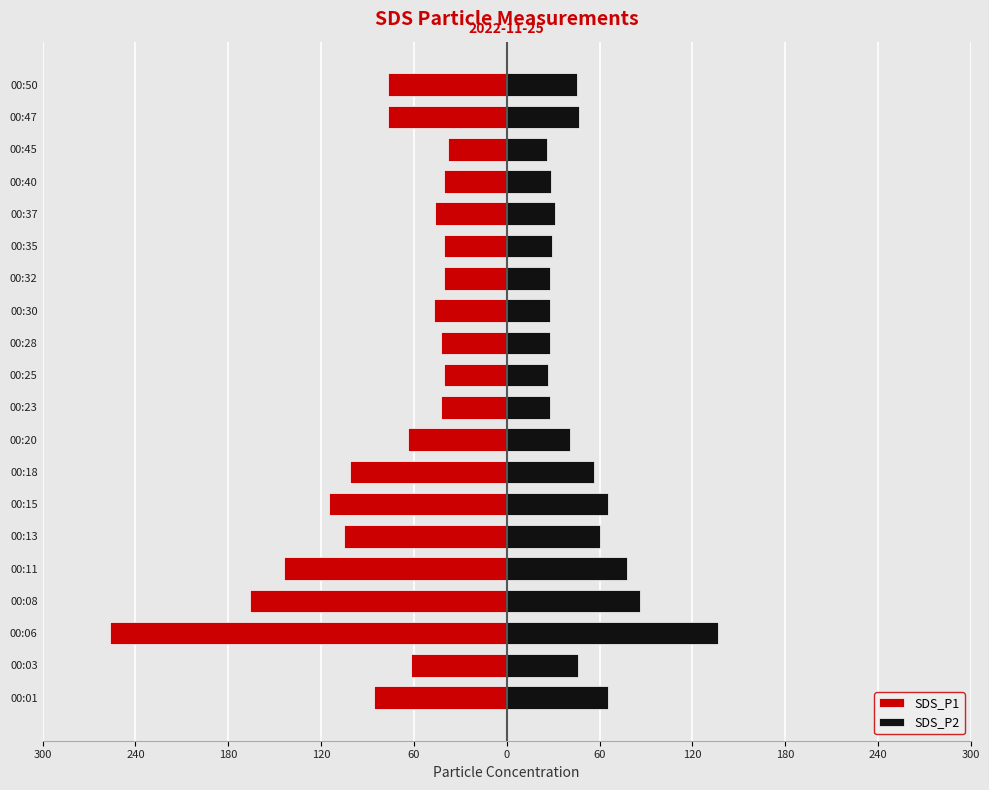

What is the value of the SDS_P2 bar at the 8th from the left?

86.3